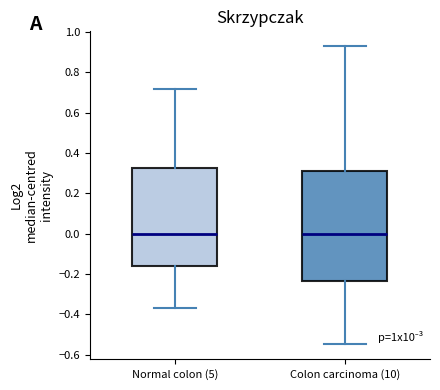

Where does the median line of the box for Normal colon (5) sit on the y-axis? The values are not printed on the chart, so give them approximately, as read against the axis.

0.00